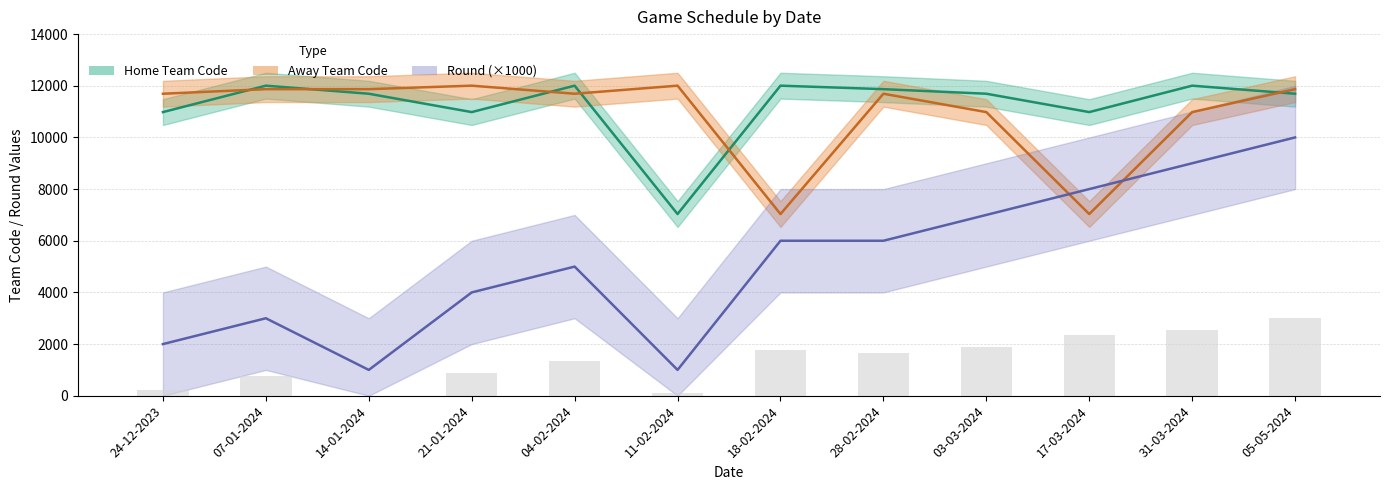

What position from the left is 04-02-2024?

5